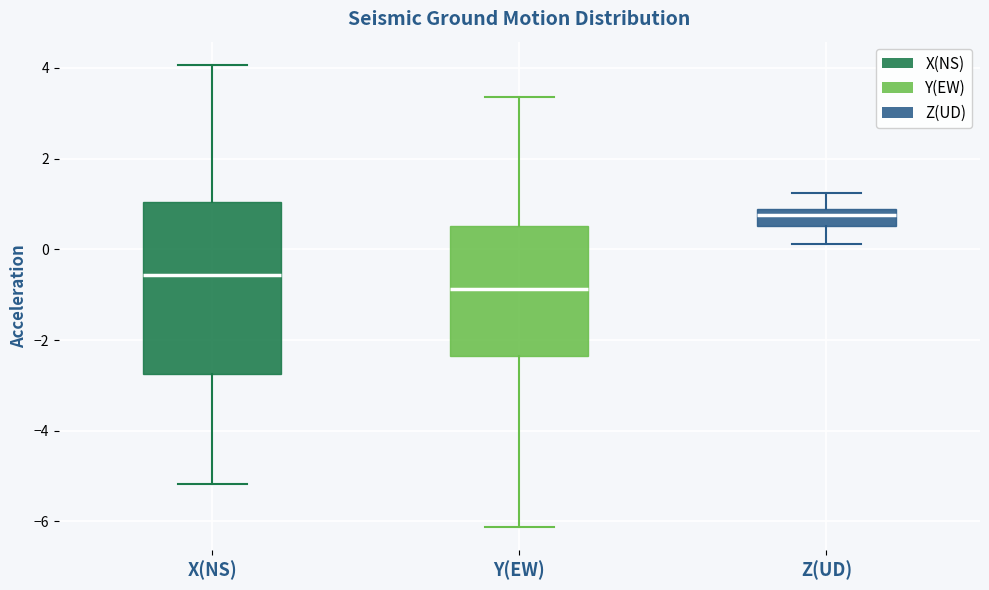

Which box has the lowest median line?

Y(EW)